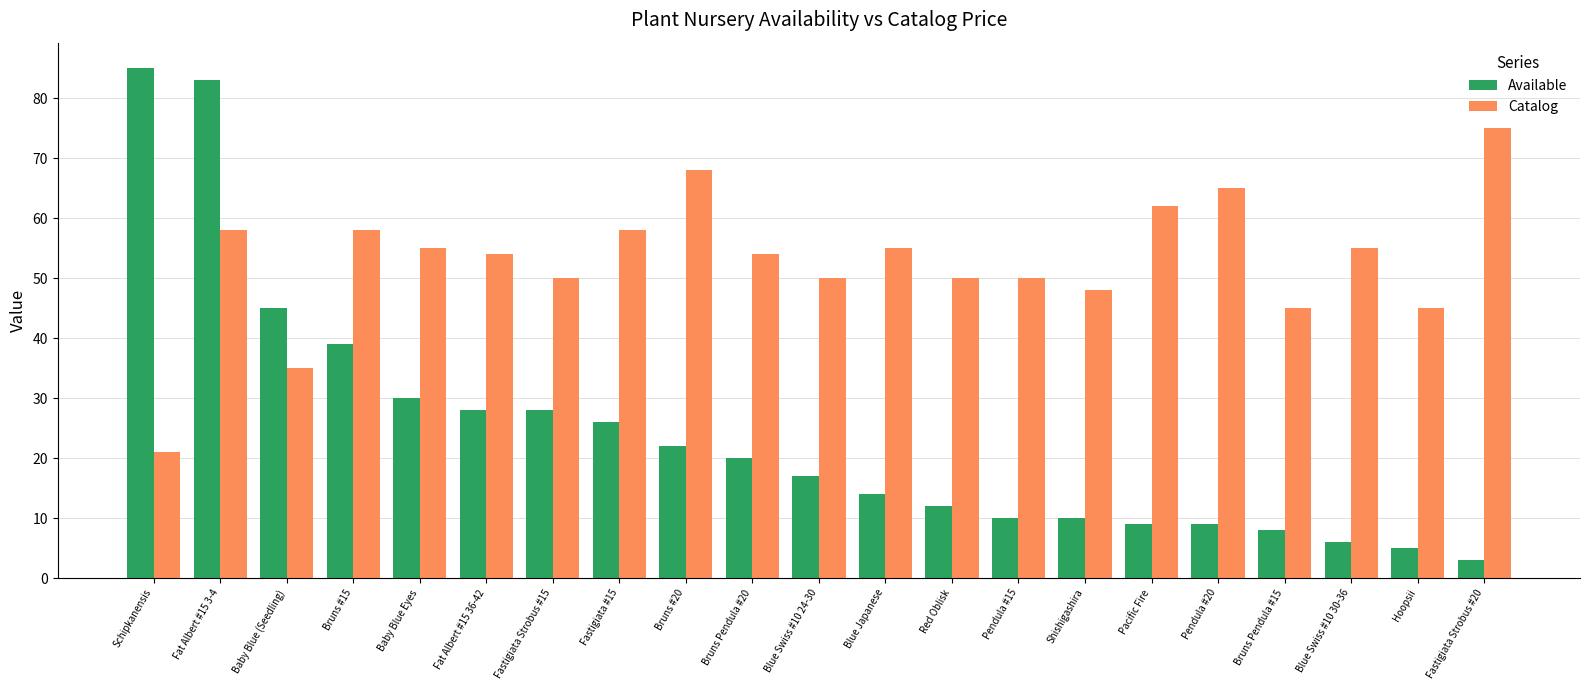

At which label does Catalog reach its minimum?

Schipkanensis